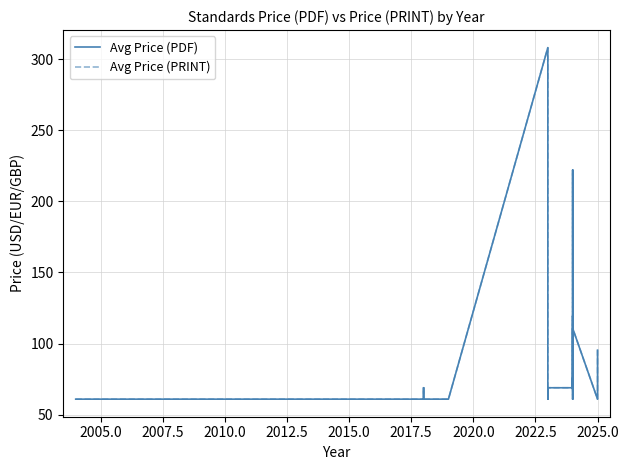

The Avg Price (PRINT) series shows 174.0 at 28. True or false?

False